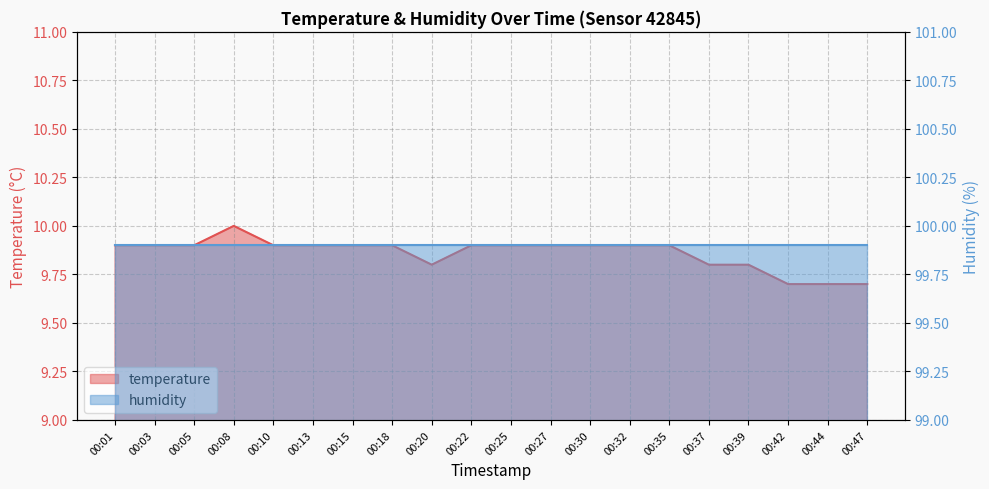

List the labels in order of value, largest first.

00:08, 00:01, 00:03, 00:05, 00:10, 00:13, 00:15, 00:18, 00:22, 00:25, 00:27, 00:30, 00:32, 00:35, 00:20, 00:37, 00:39, 00:42, 00:44, 00:47